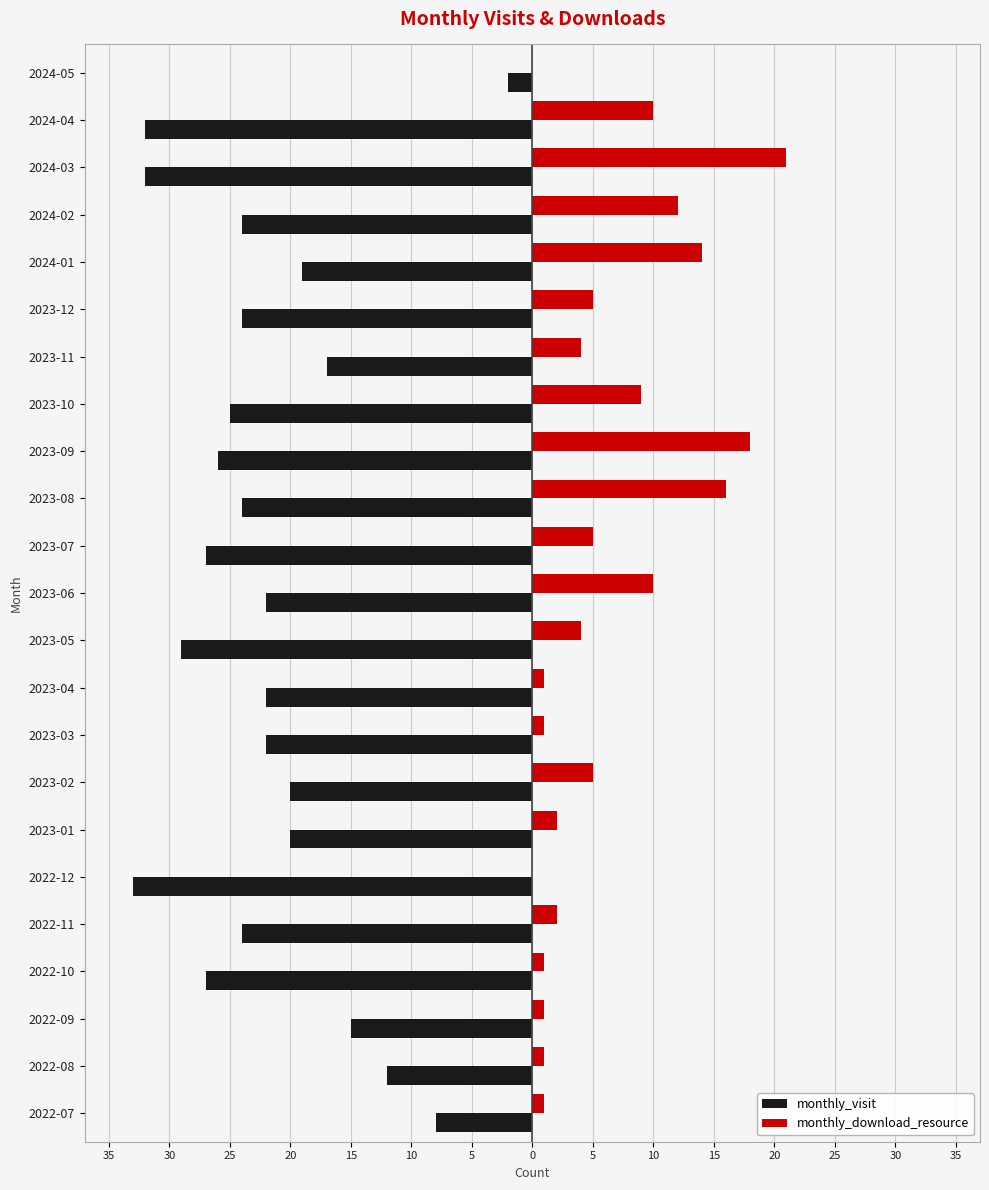

Reading right to left, extract all data points from this chart.

monthly_visit: -2	-32	-32	-24	-19	-24	-17	-25	-26	-24	-27	-22	-29	-22	-22	-20	-20	-33	-24	-27	-15	-12	-8
monthly_download_resource: 0	10	21	12	14	5	4	9	18	16	5	10	4	1	1	5	2	0	2	1	1	1	1